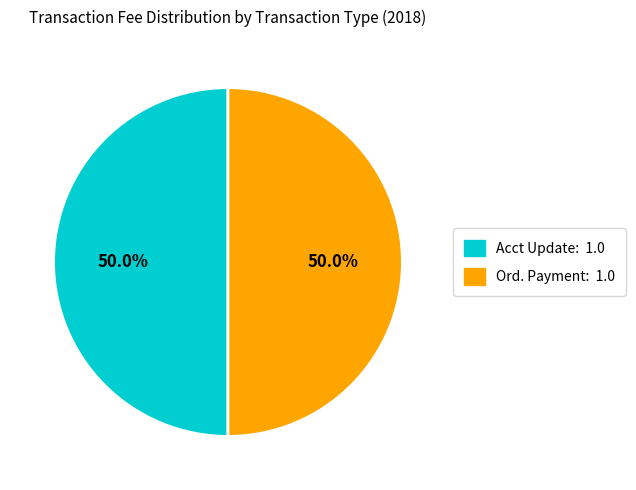

Approximately how many times larger is the value at Acct Update: 1.0 compared to Ord. Payment: 1.0?

1.0